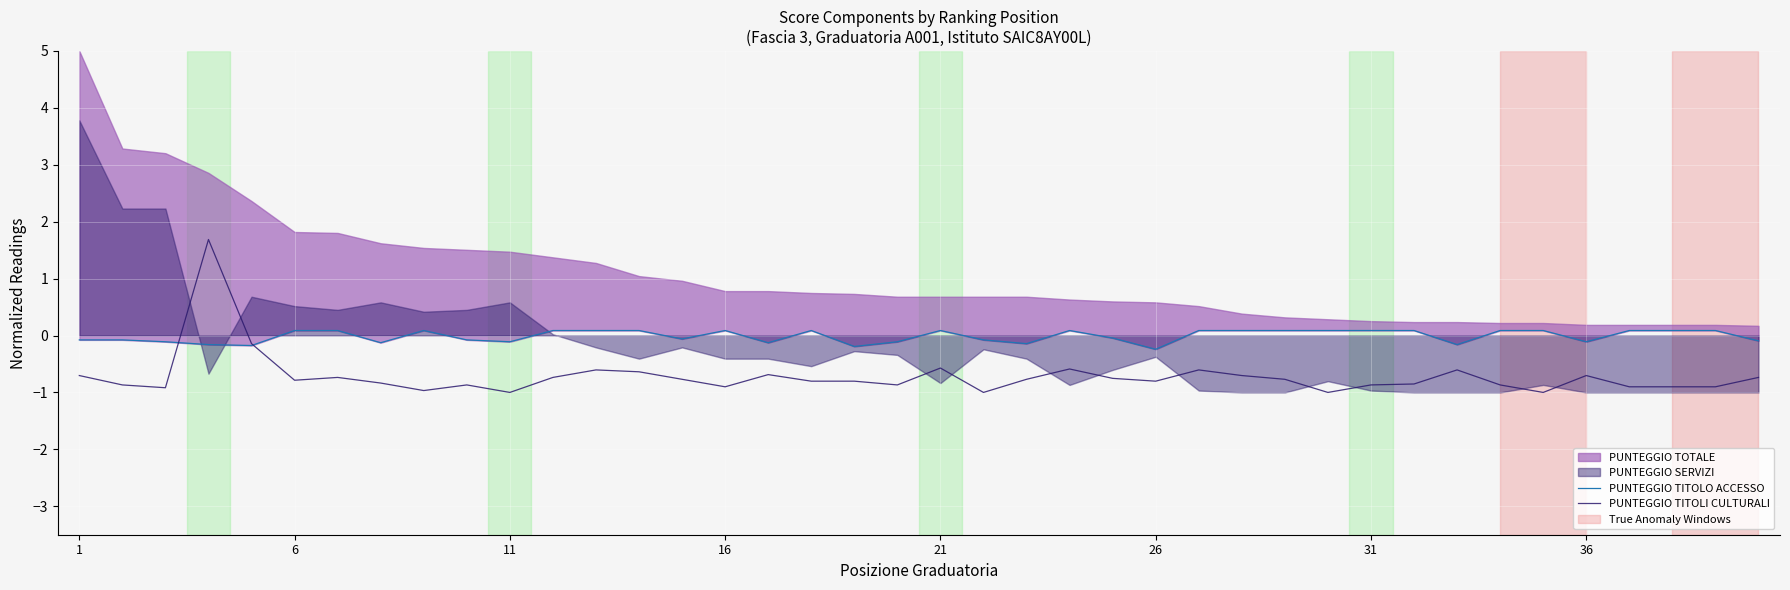

What is the lowest value of the PUNTEGGIO TITOLI CULTURALI series?

-1.0